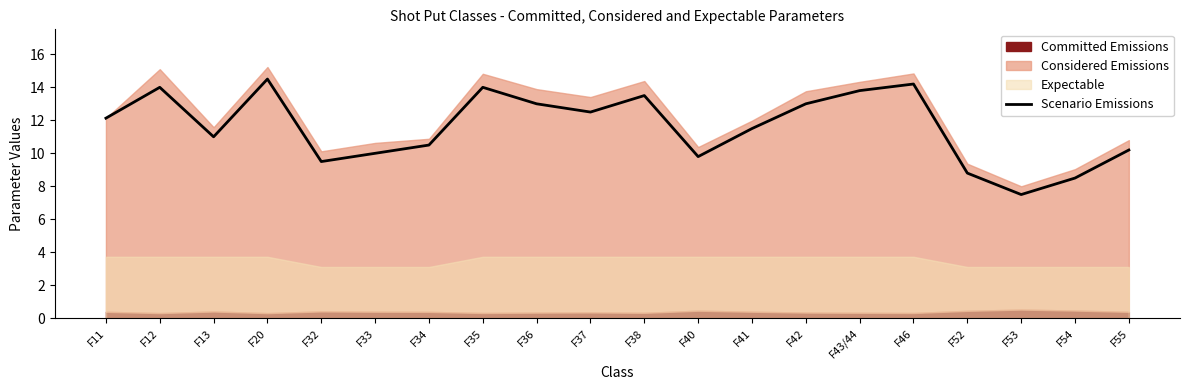

Which label corresponds to the smallest value in the chart?

F53